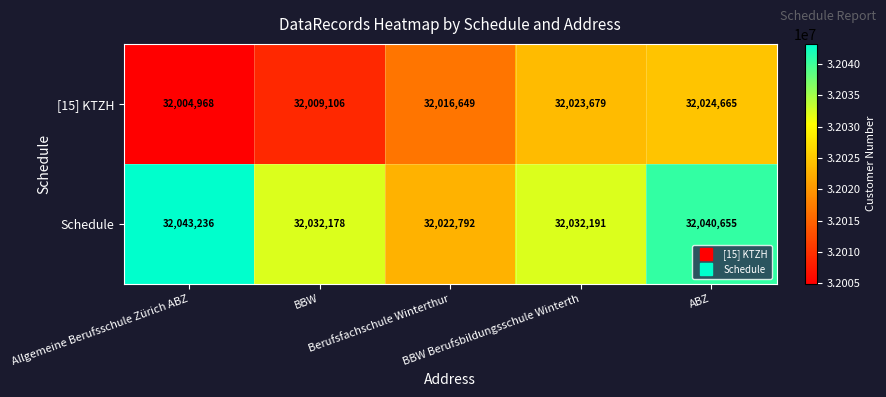

Which label corresponds to the smallest value in the chart?

Allgemeine Berufsschule Zürich ABZ